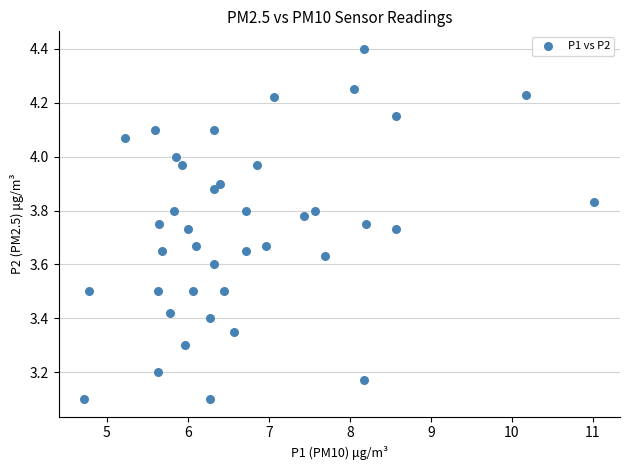

What is the range of Y values (max minus min)?

1.3